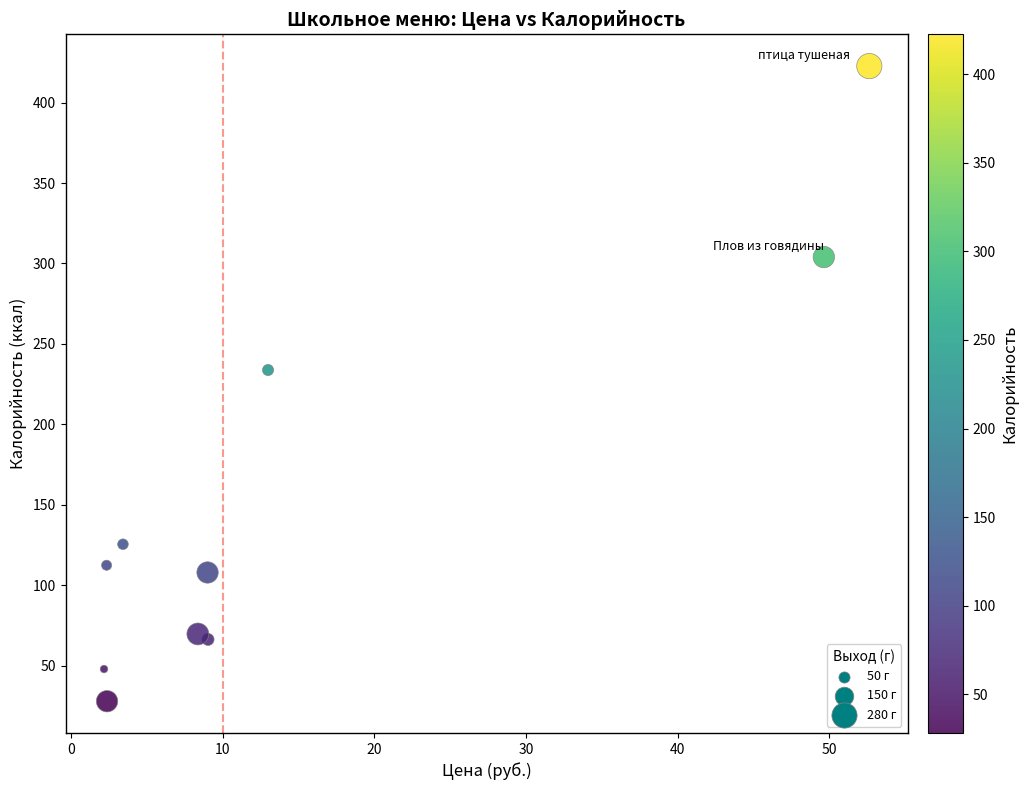

What is the average Y value?

151.9